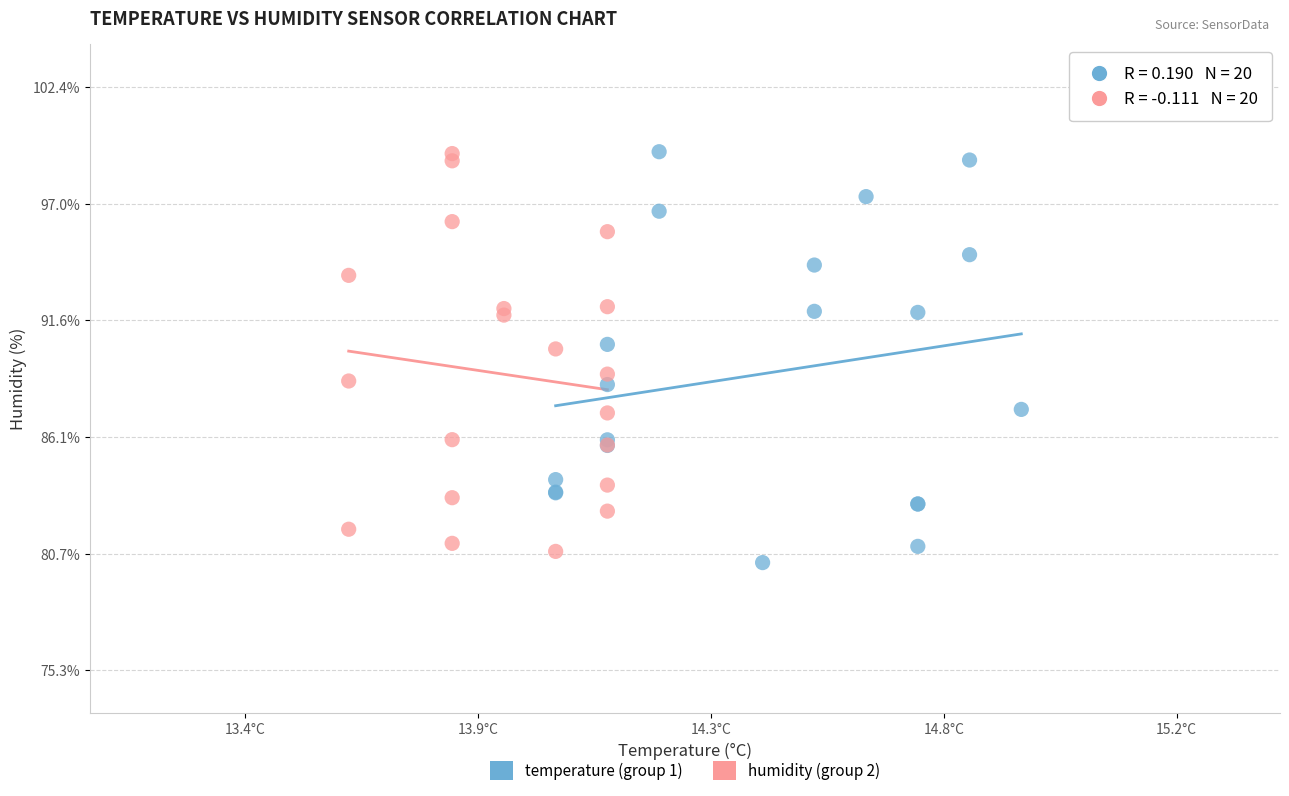

What are all the series names shown in the legend?

temperature (group 1), humidity (group 2)